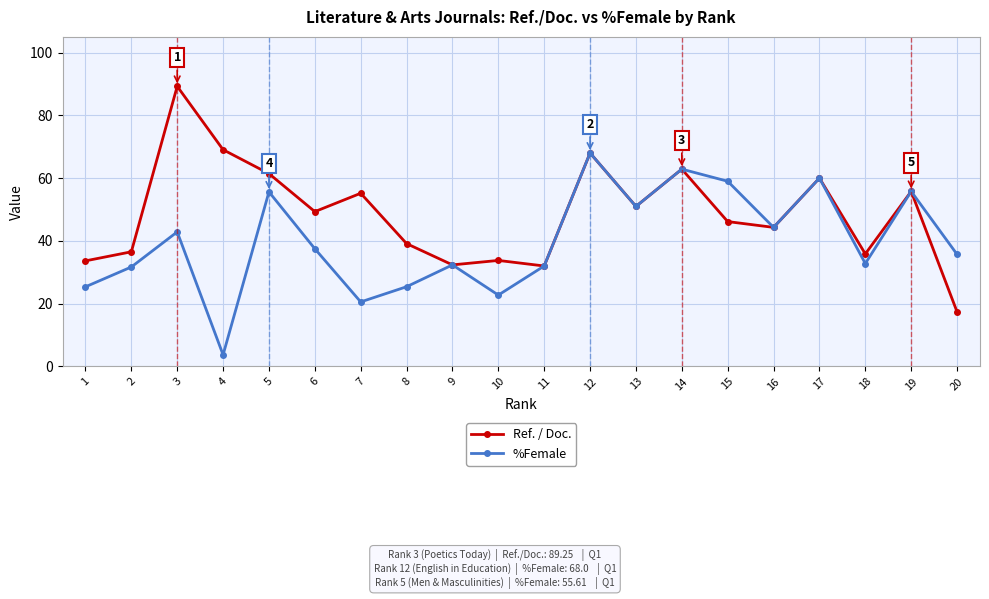

What is the value of the Ref. / Doc. point at the 16th from the left?

44.3